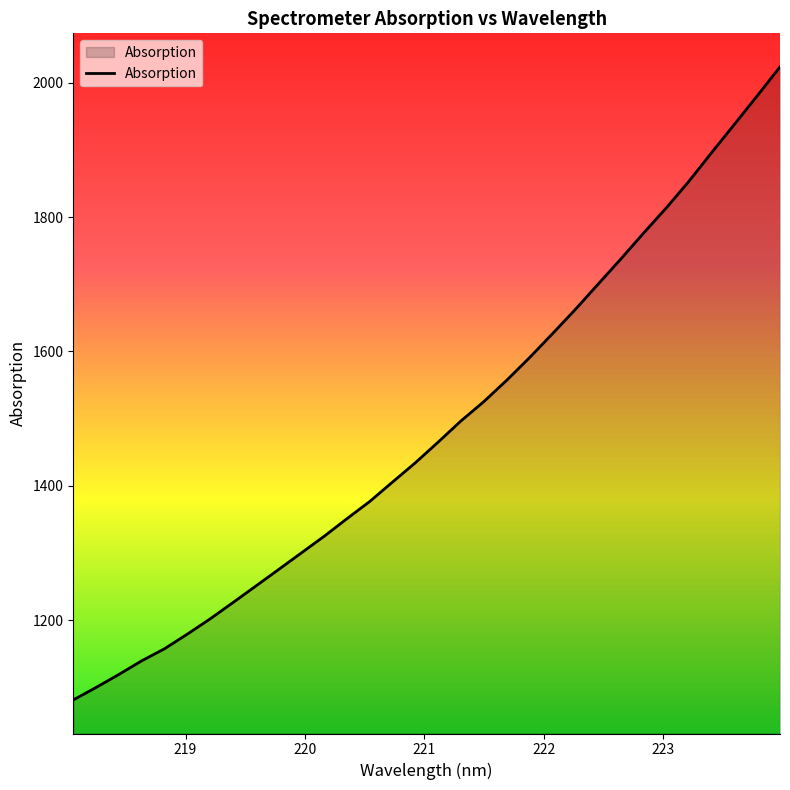

What is the maximum value shown in the chart?

2023.4